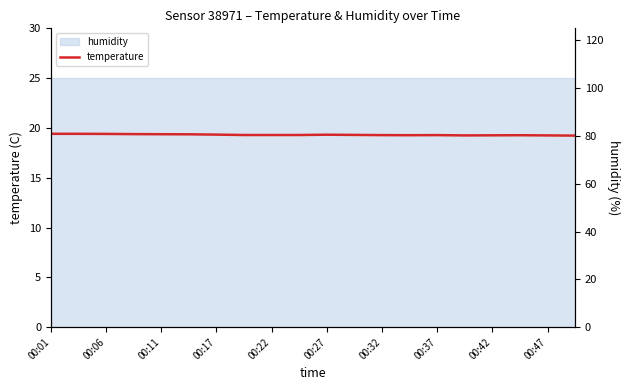

True or false: temperature has a value of 12.2 at 00:27.

False